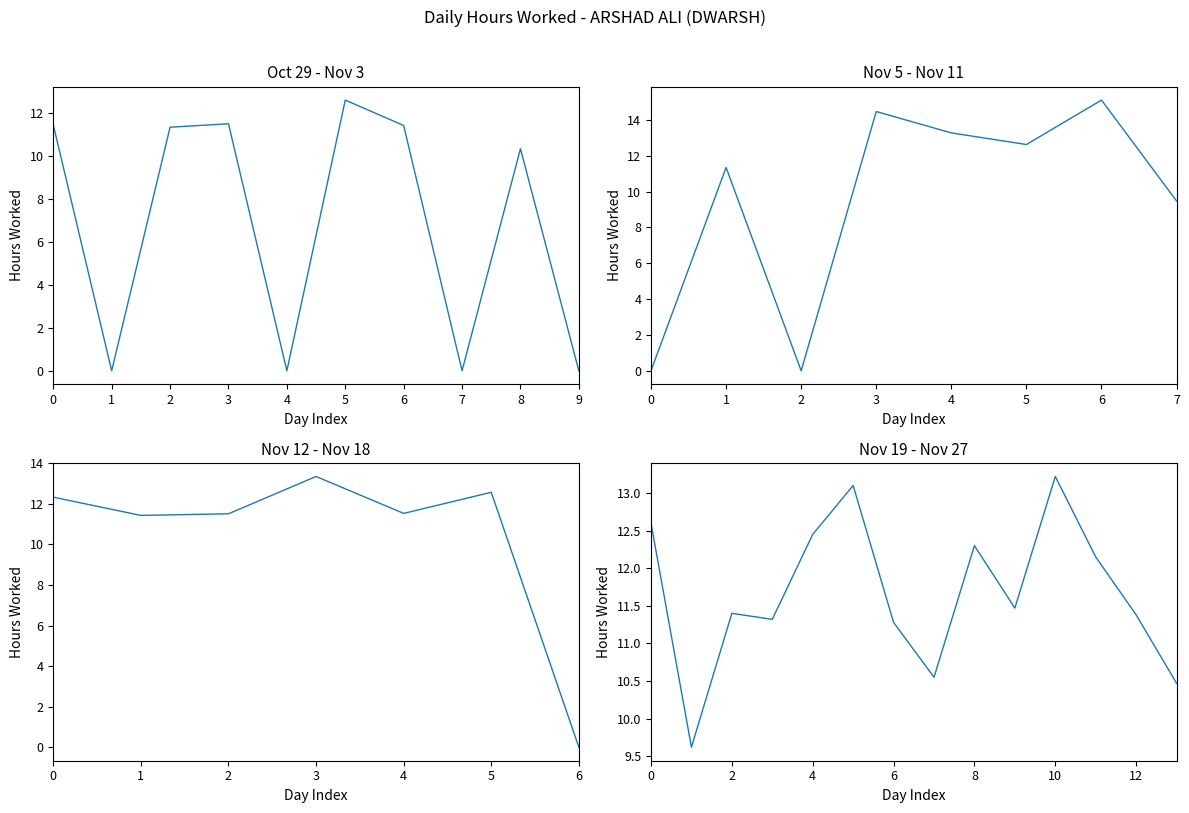

What is the change in value from 16-Fri to 26-Mon?

-1.0